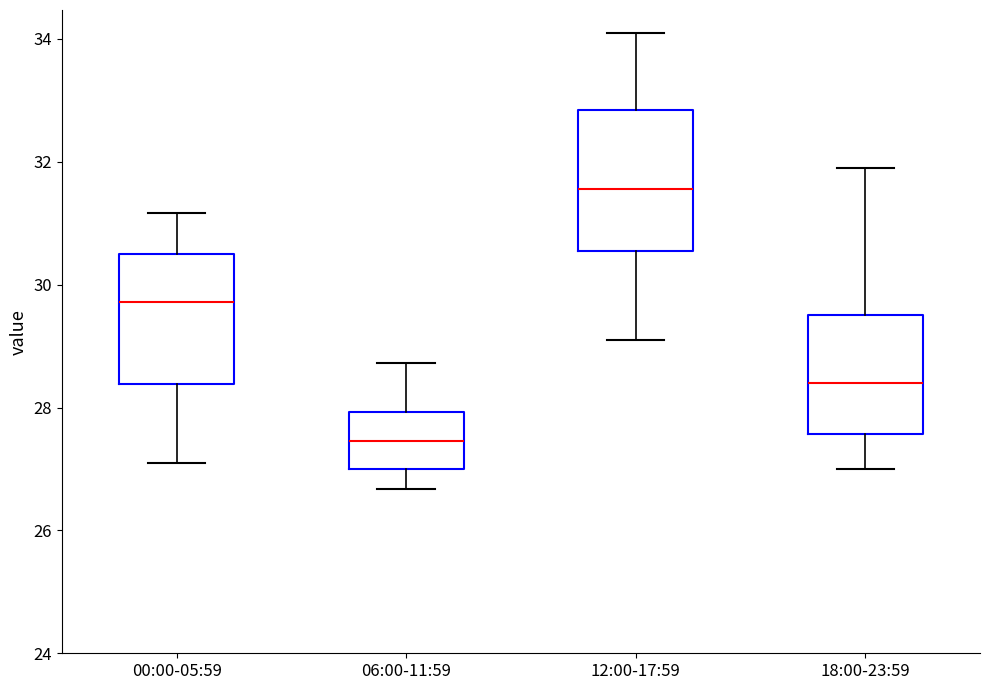

Which box's median line is the highest?

12:00-17:59